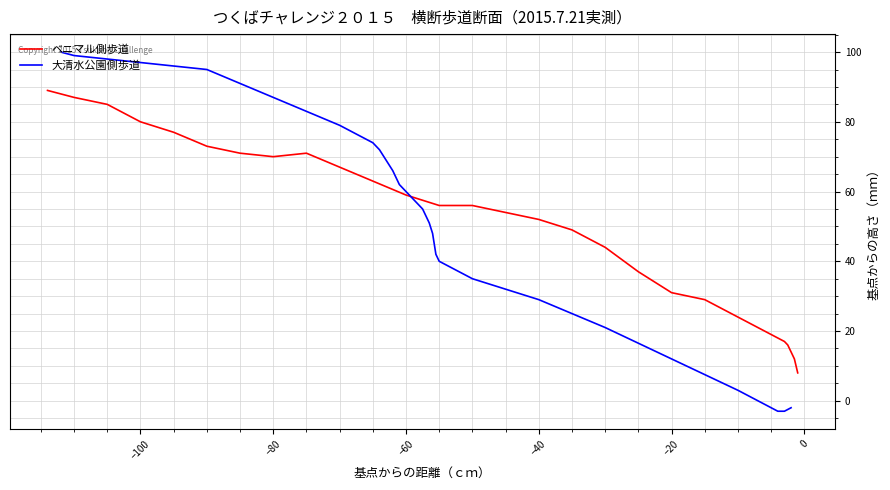

What are all the series names shown in the legend?

ベニマル側歩道, 大清水公園側歩道